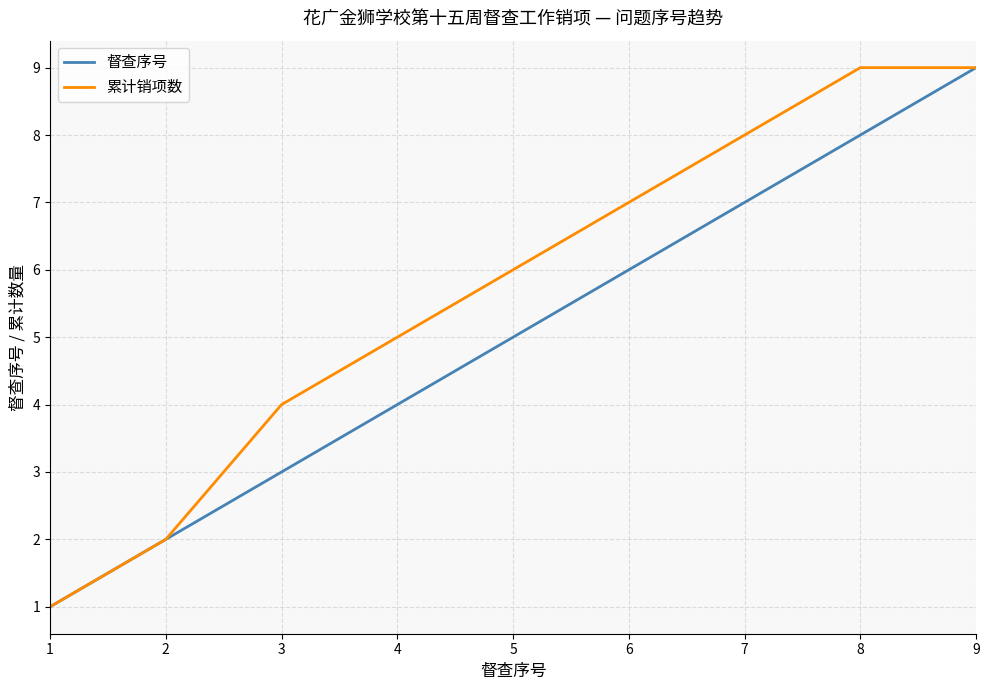

What is the smallest value displayed?

1